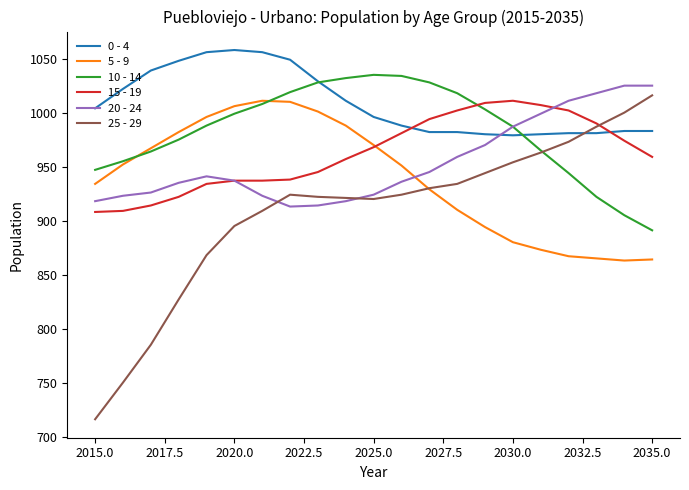

What is the smallest value displayed?

716